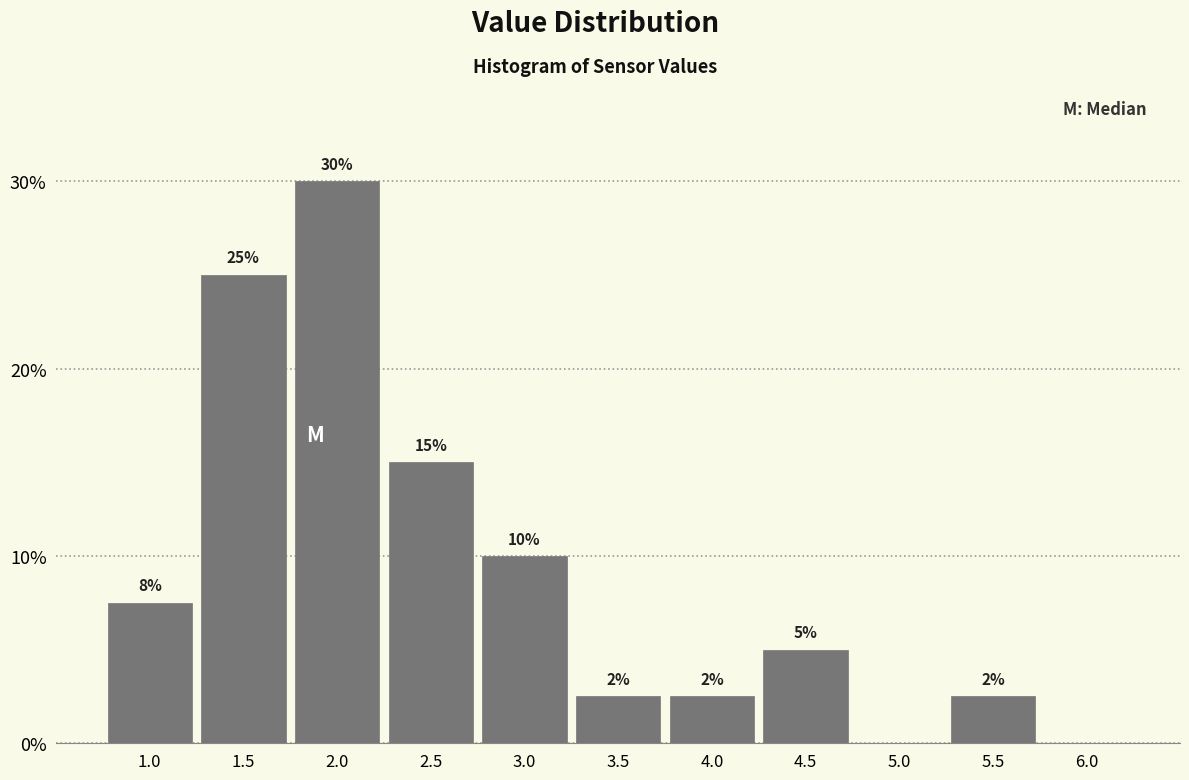

The value at 3.5 is 2.5. True or false?

True